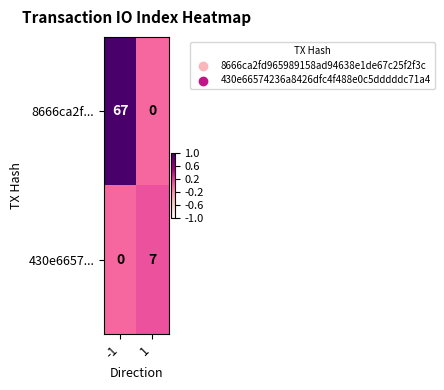

What is the sum of all 8666ca2f... values?

67